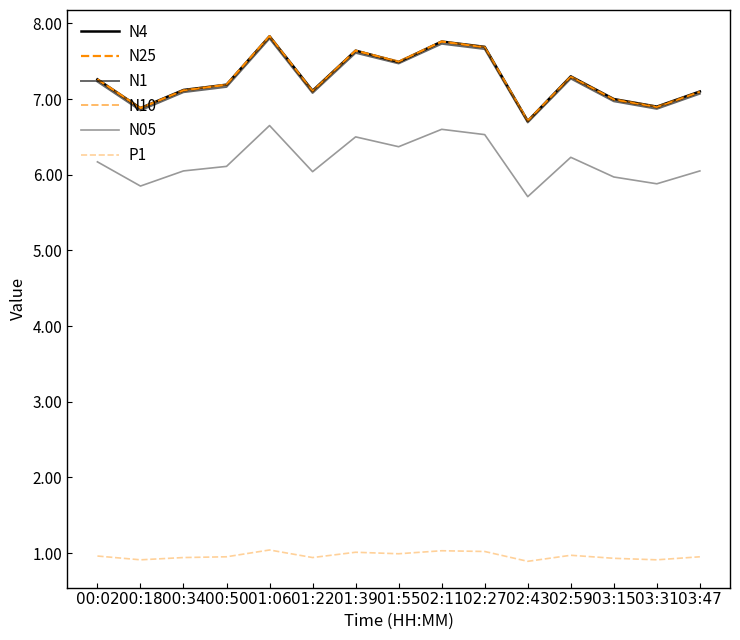

How many interior local valleys does the P1 series have?

5